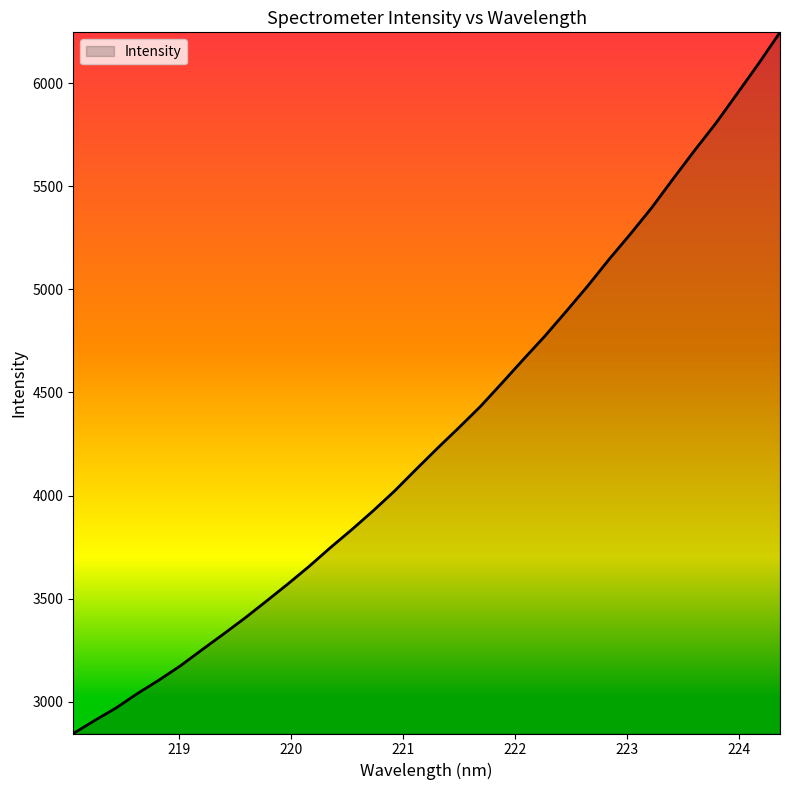

What is the greatest value displayed?

6246.1